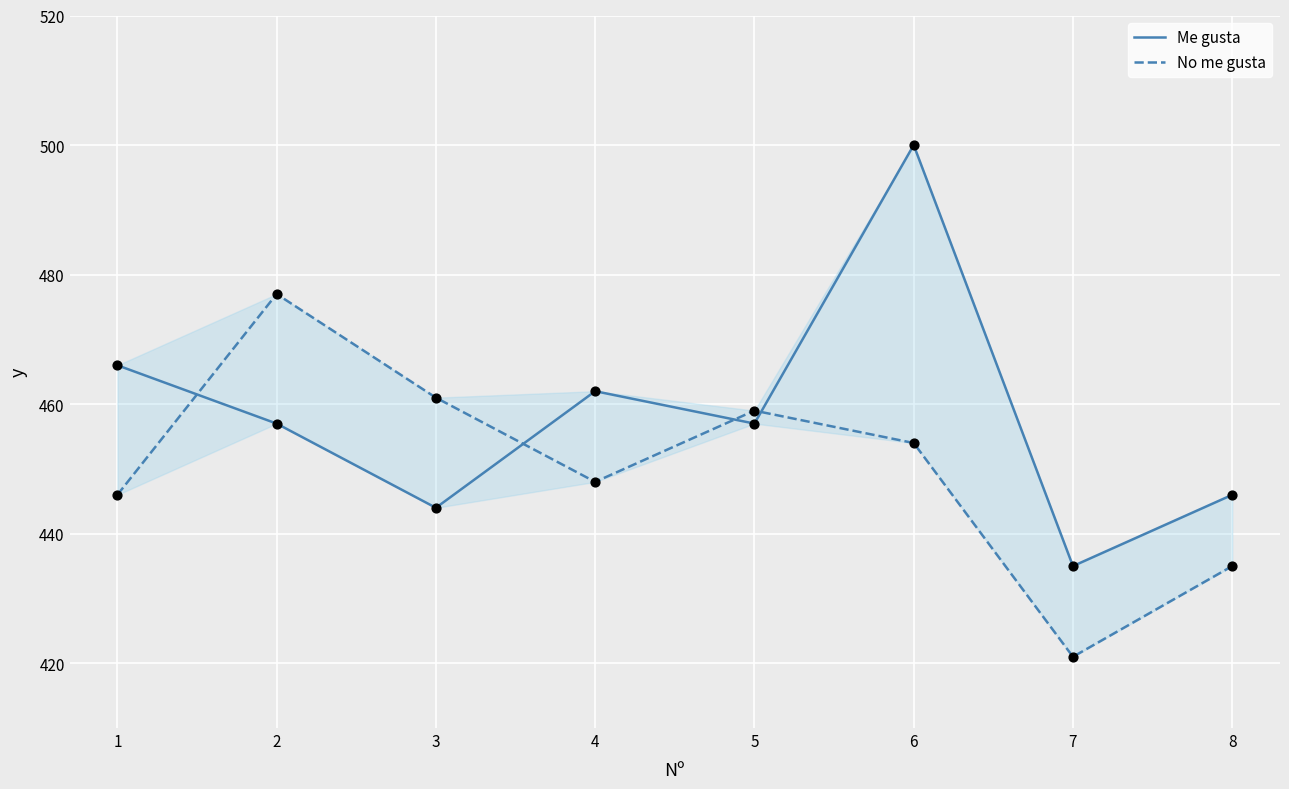

Which series has the largest total across all categories?

Me gusta